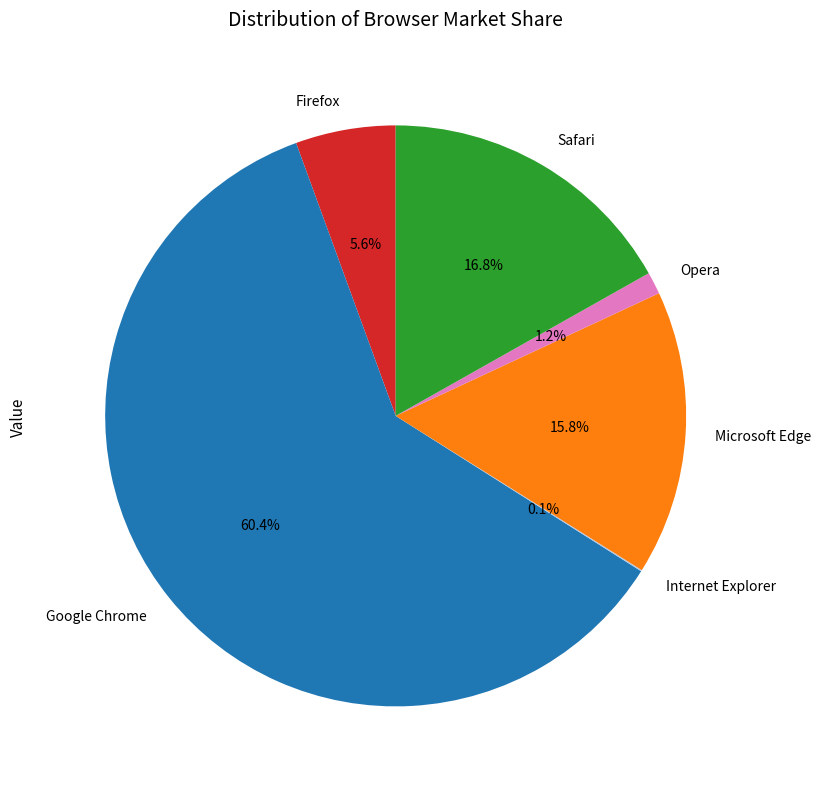

What portion of the pie excludes Firefox?

94.4%